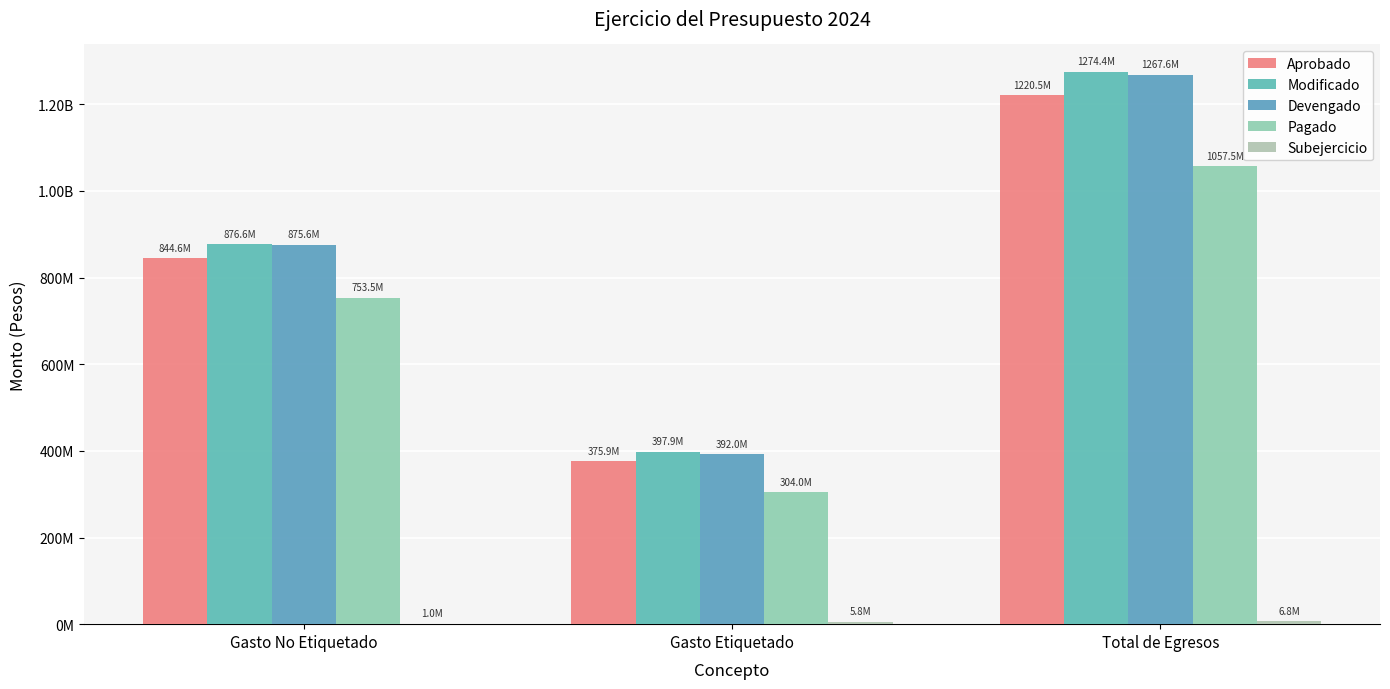

What is the sum of all Modificado values?

2548895368.0